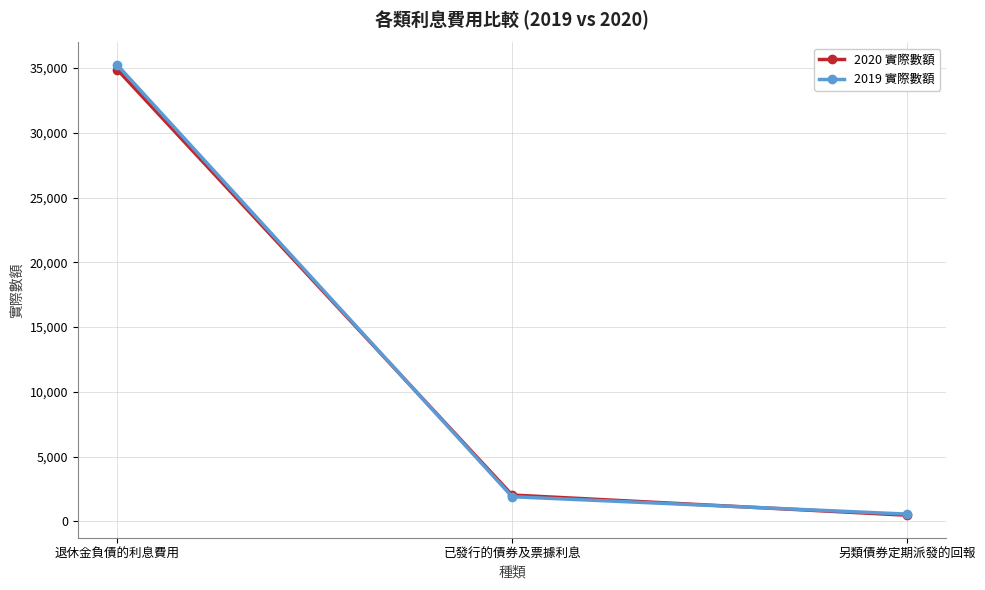

What is the label of the 3rd point from the left?

另類債券定期派發的回報